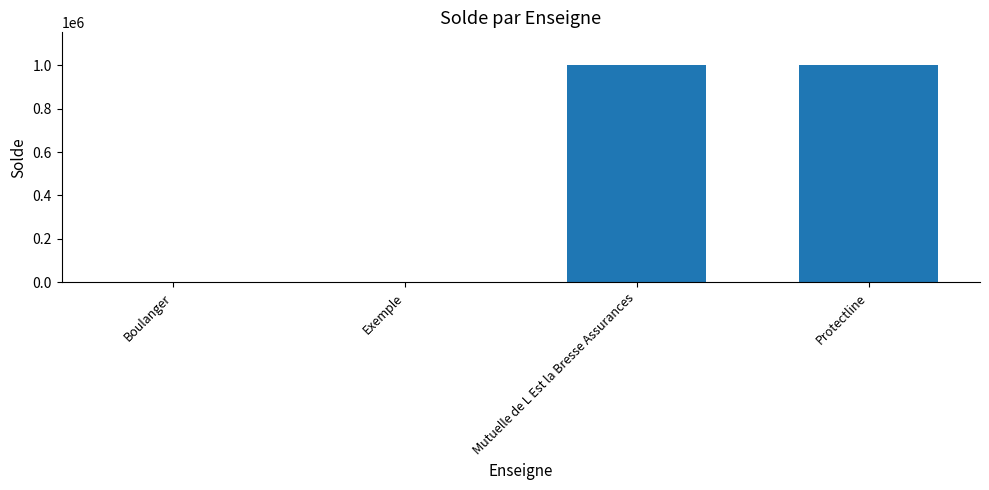

What is the greatest value displayed?

1001489